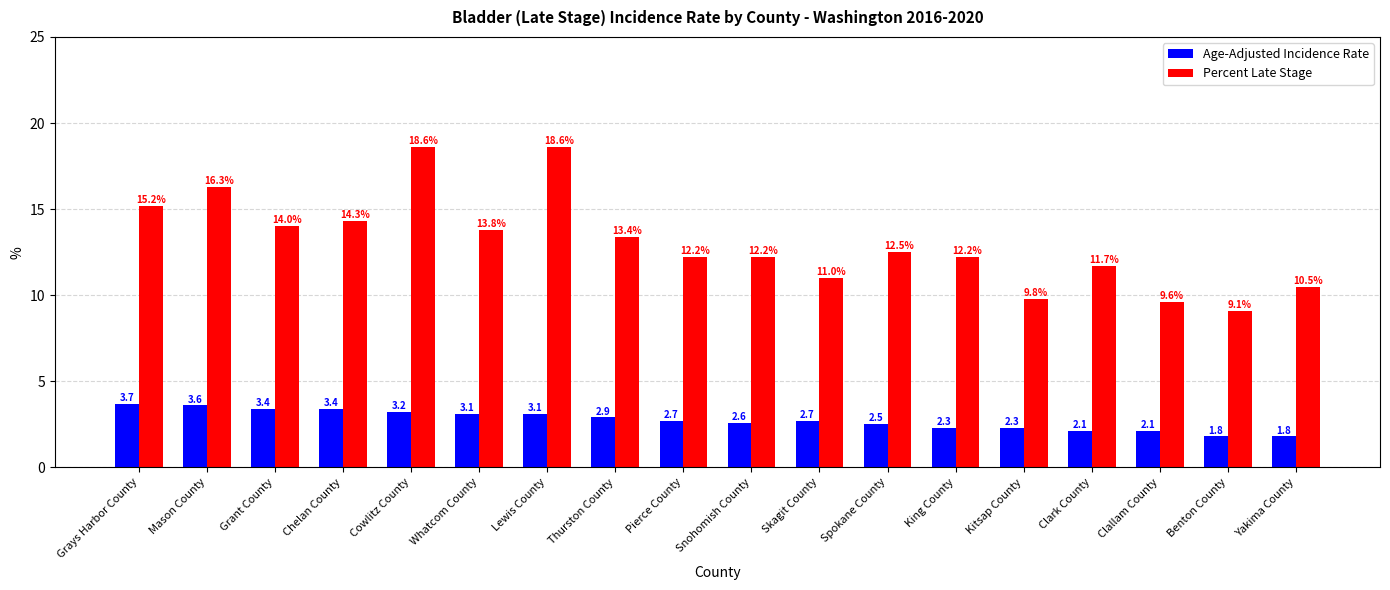

Read the Percent Late Stage value at Kitsap County.

9.8